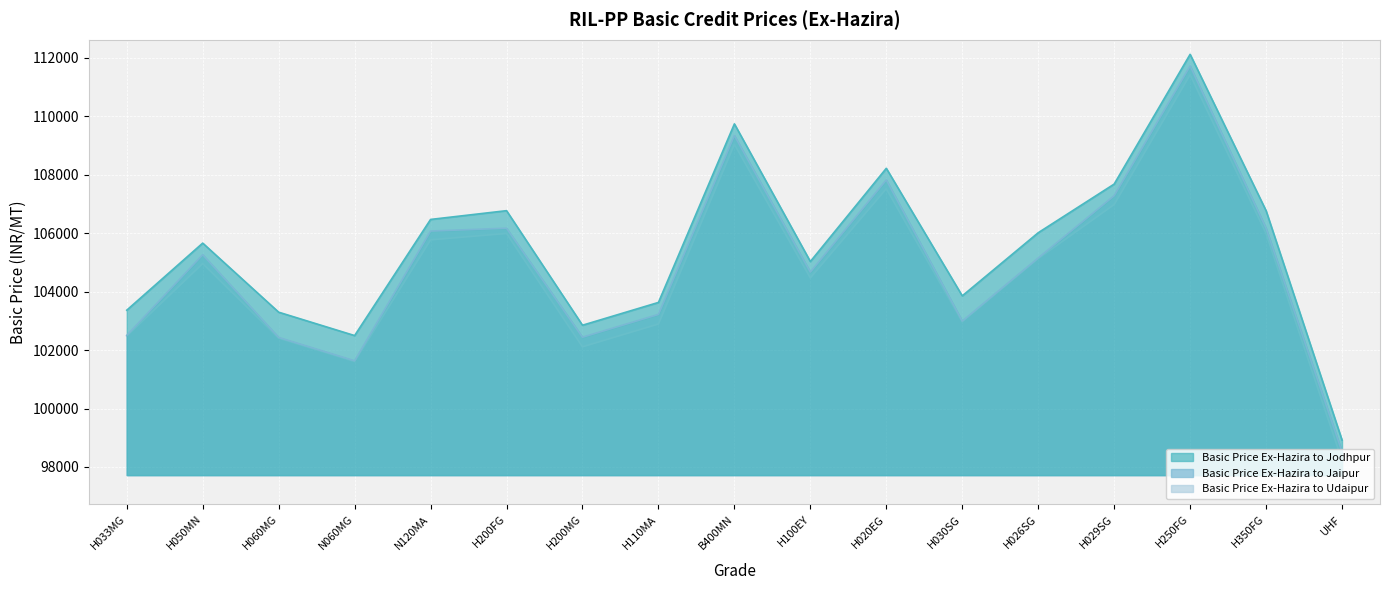

At which label does Basic Price Ex-Hazira to Jaipur first exceed 105152?

H050MN